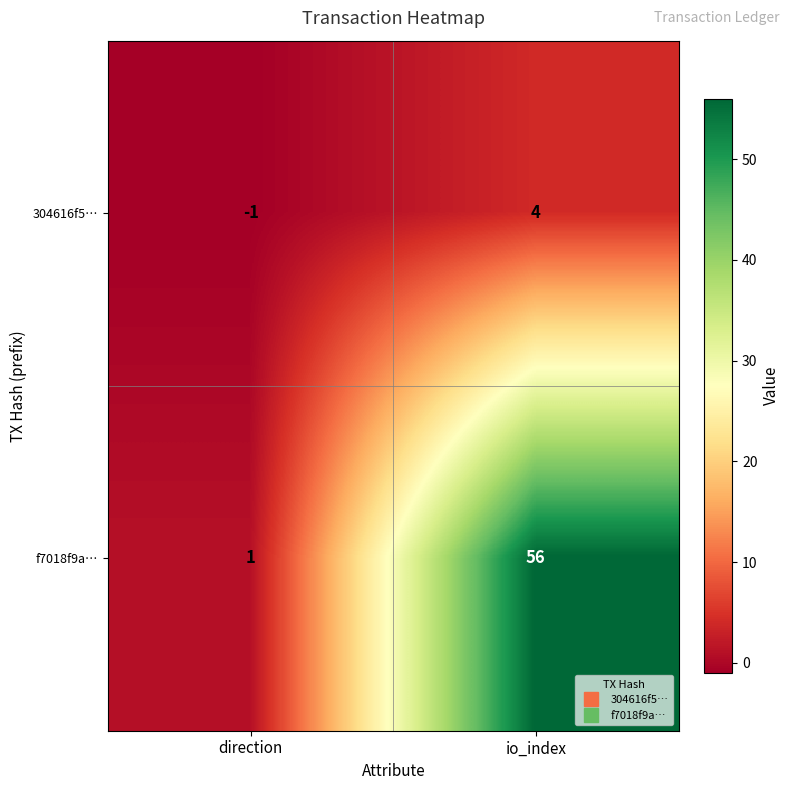

Where is 304616f5… nearest to the value 1?

direction